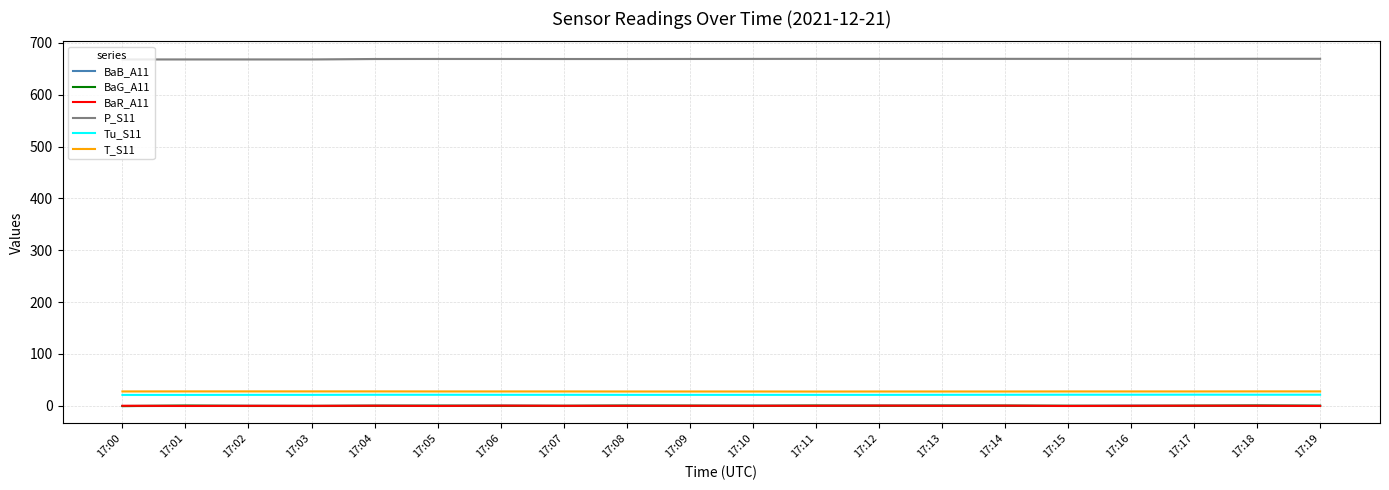

At which label does BaB_A11 reach its peak?

17:13